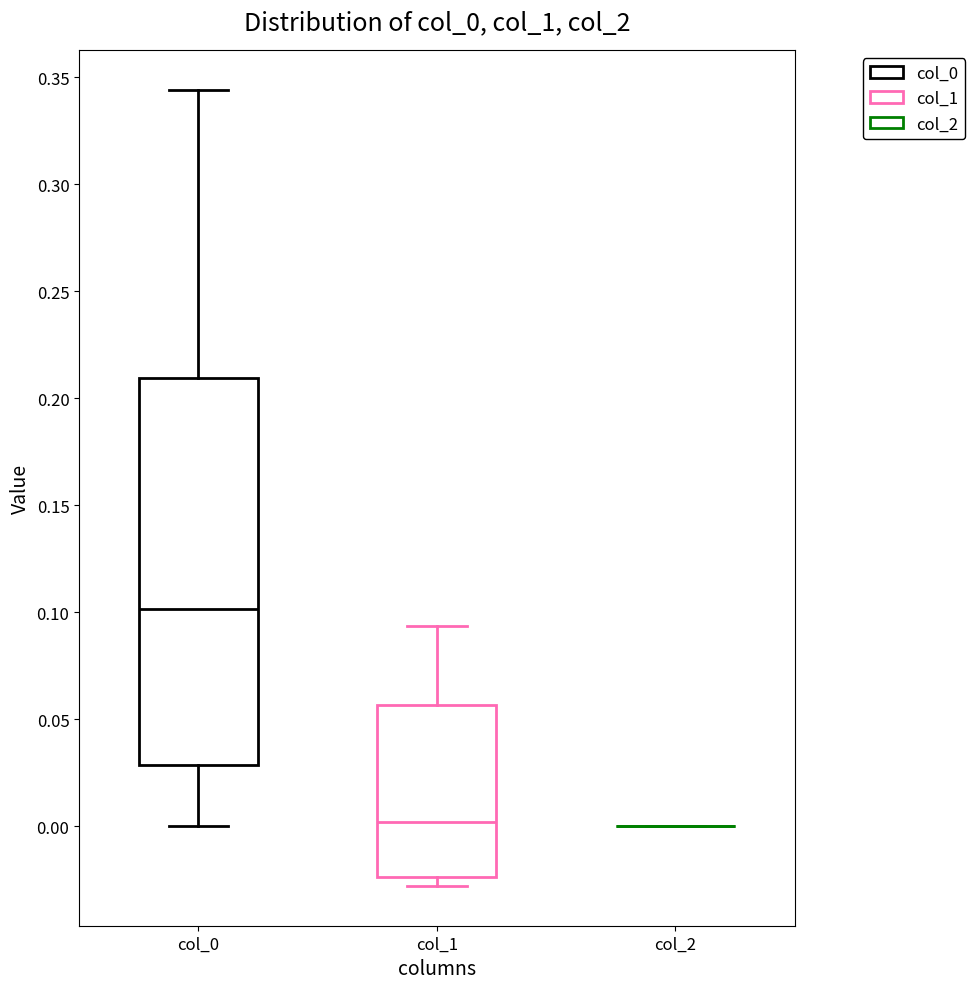

Reading left to right, read every box against the y-axis: the position of its median line, the range the box covers, and the ends of its whiskers. The values are not printed on the chart, so give them approximately, as read against the axis.

col_0: median 0.100, box 0.030 to 0.210, whiskers 0.000 to 0.345
col_1: median 0.000, box -0.025 to 0.055, whiskers -0.030 to 0.095
col_2: box collapsed to a line at 0.000, whiskers 0.000 to 0.000